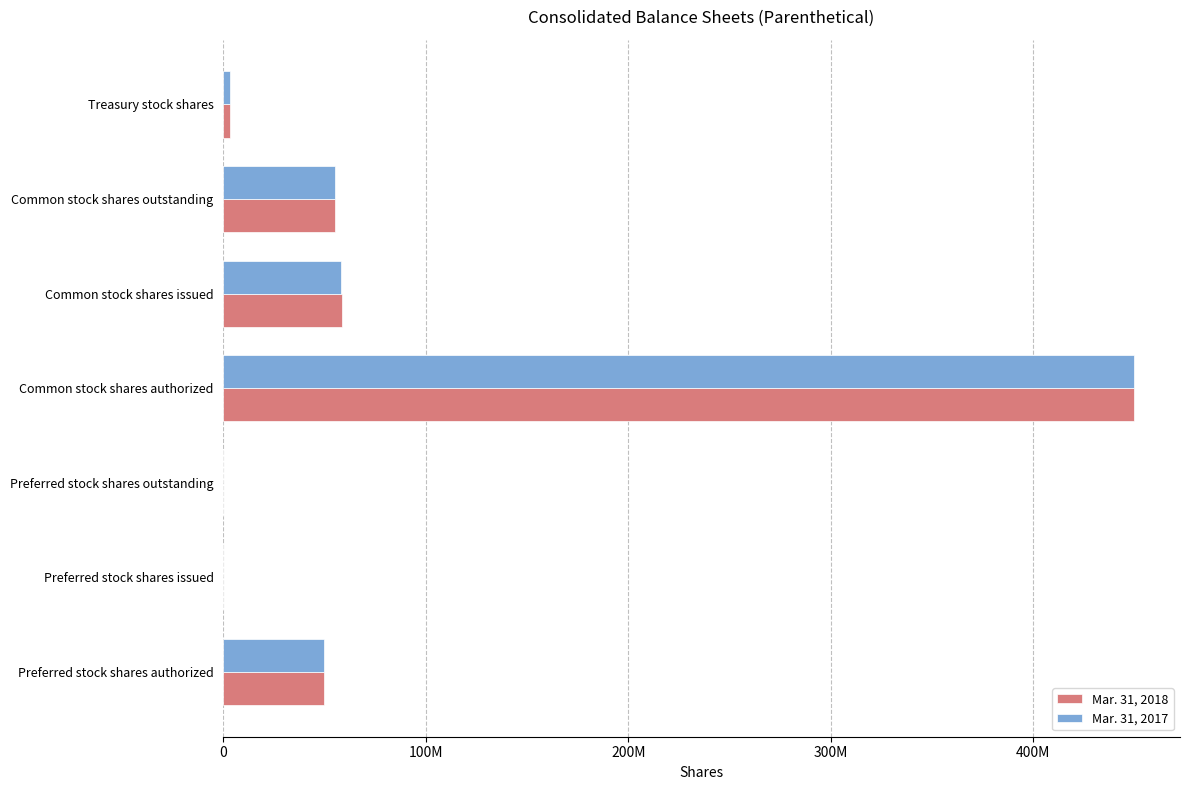

At which category is the sum across all series the highest?

Common stock shares authorized